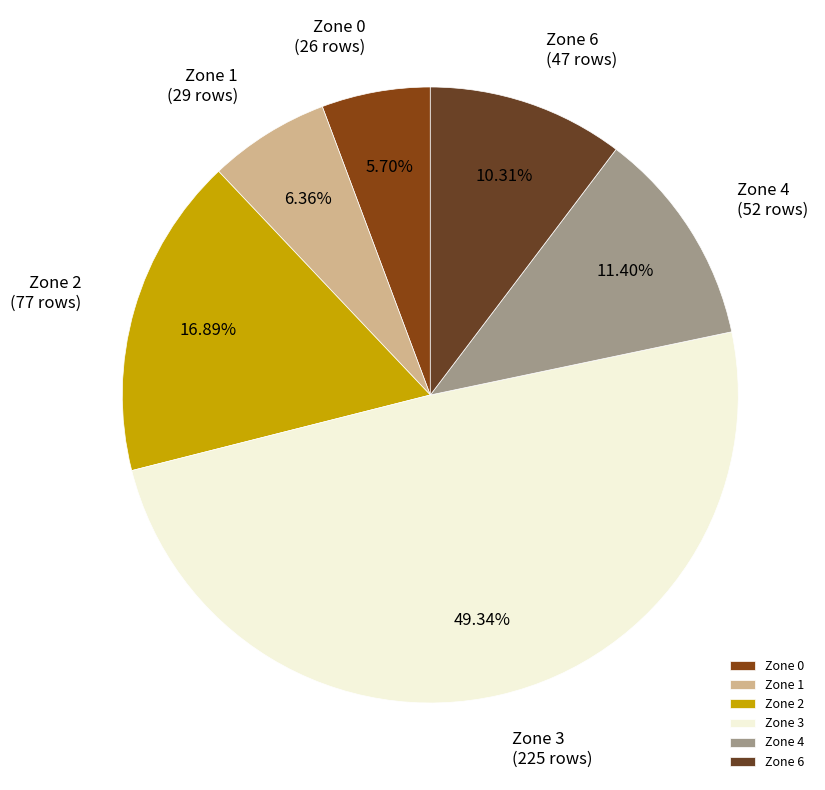

To the nearest percent, what is the difference between the largest and smallest slice percentages?

44%